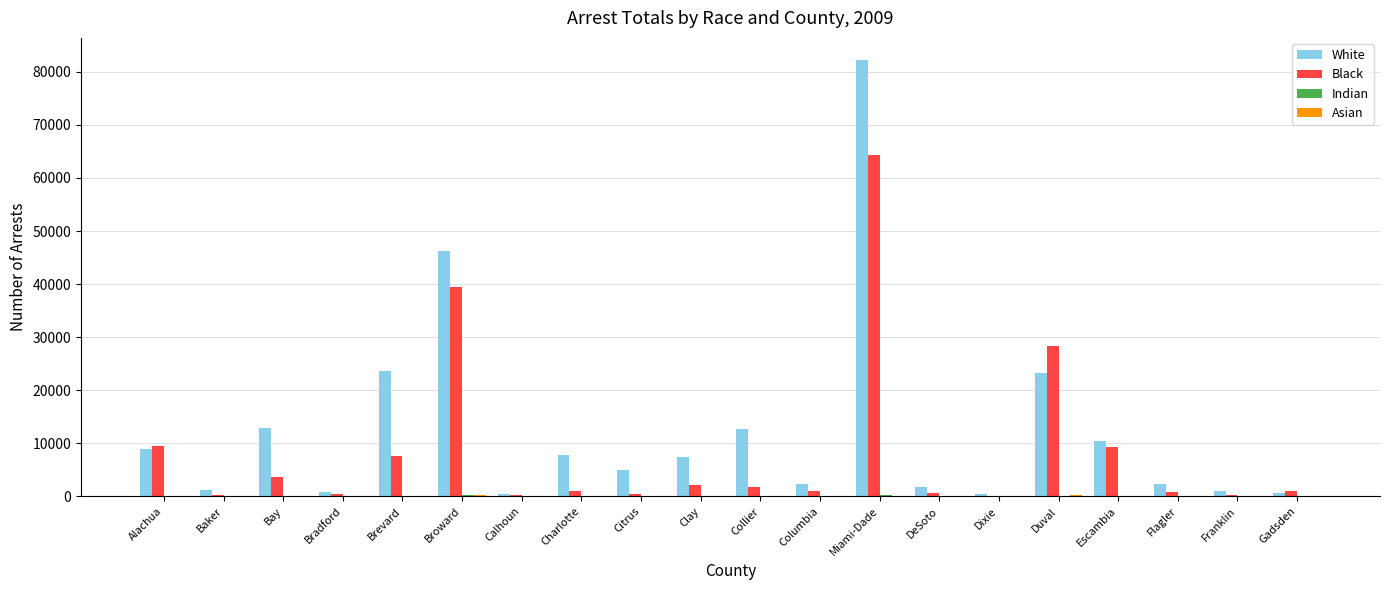

Which series has the largest total across all categories?

White